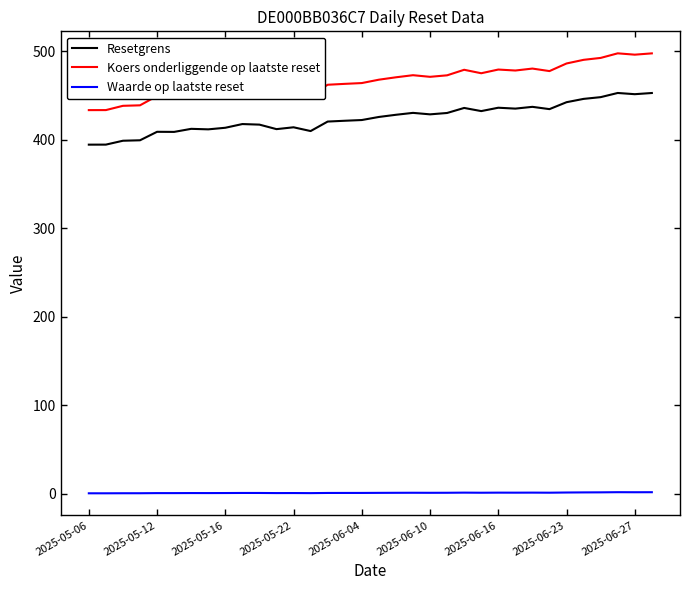

True or false: Resetgrens and Koers onderliggende op laatste reset intersect in this chart.

False